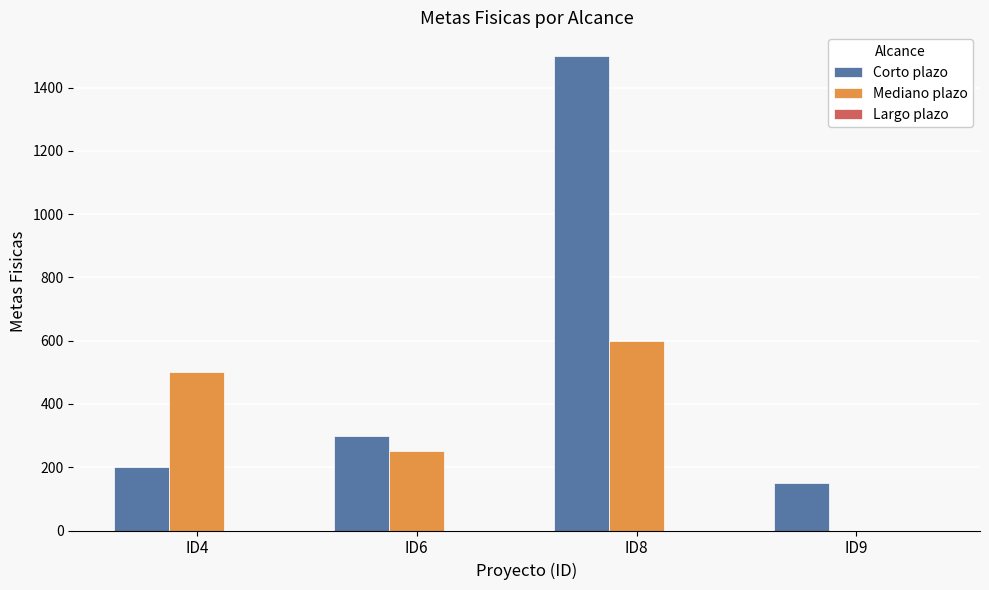

Which series has the largest range (max minus min)?

Corto plazo